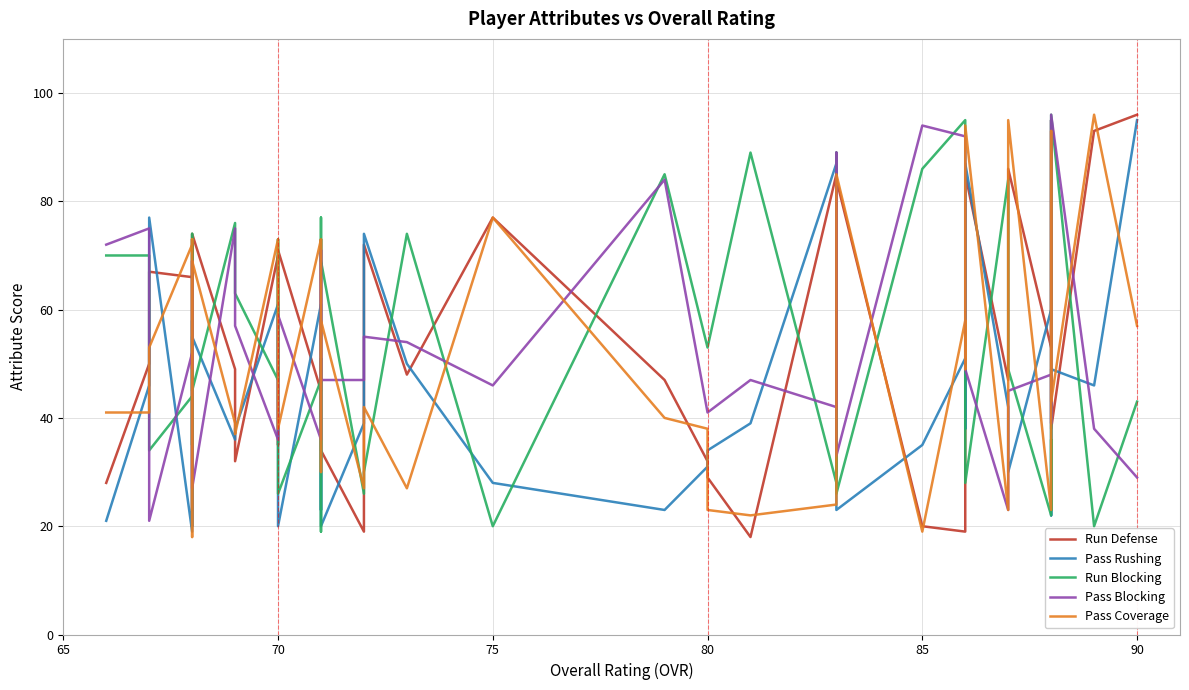

What is the label of the 38th point from the right?

70